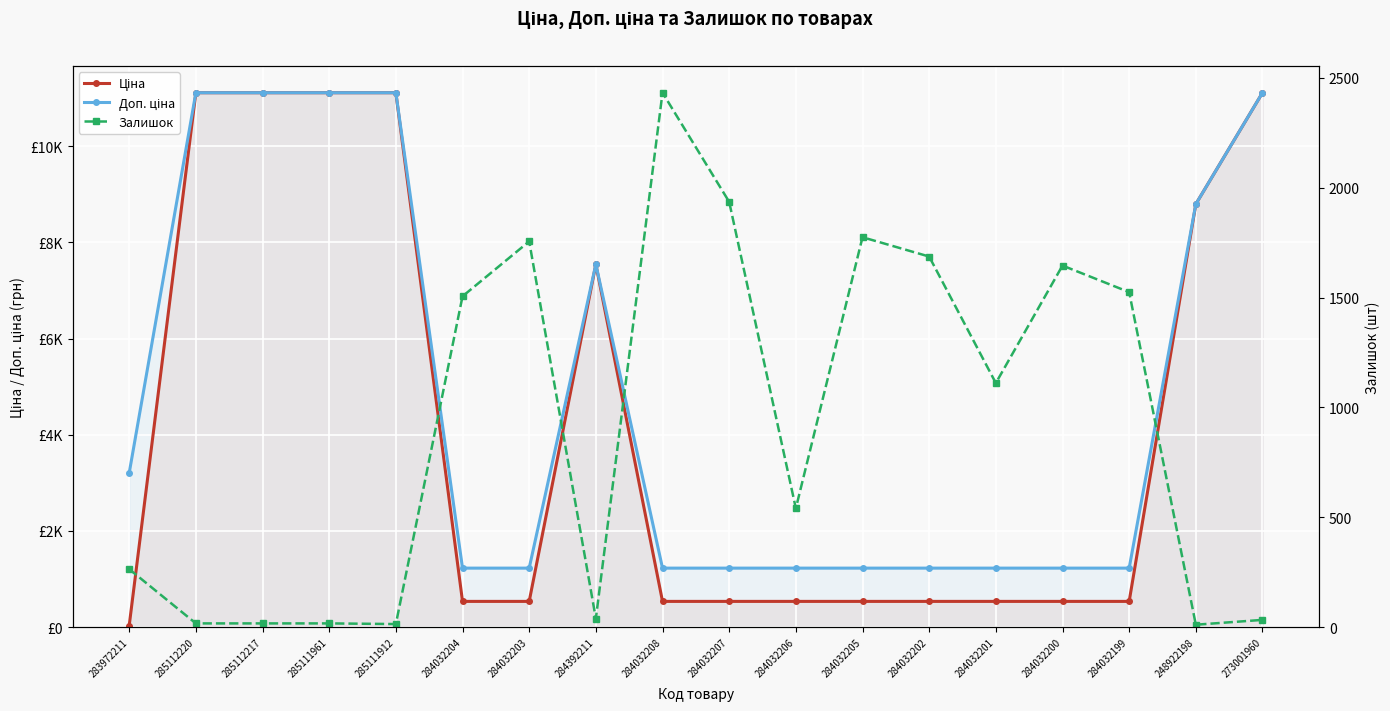

Which series ends up on top after the final intersection of Доп. ціна and Залишок?

Доп. ціна